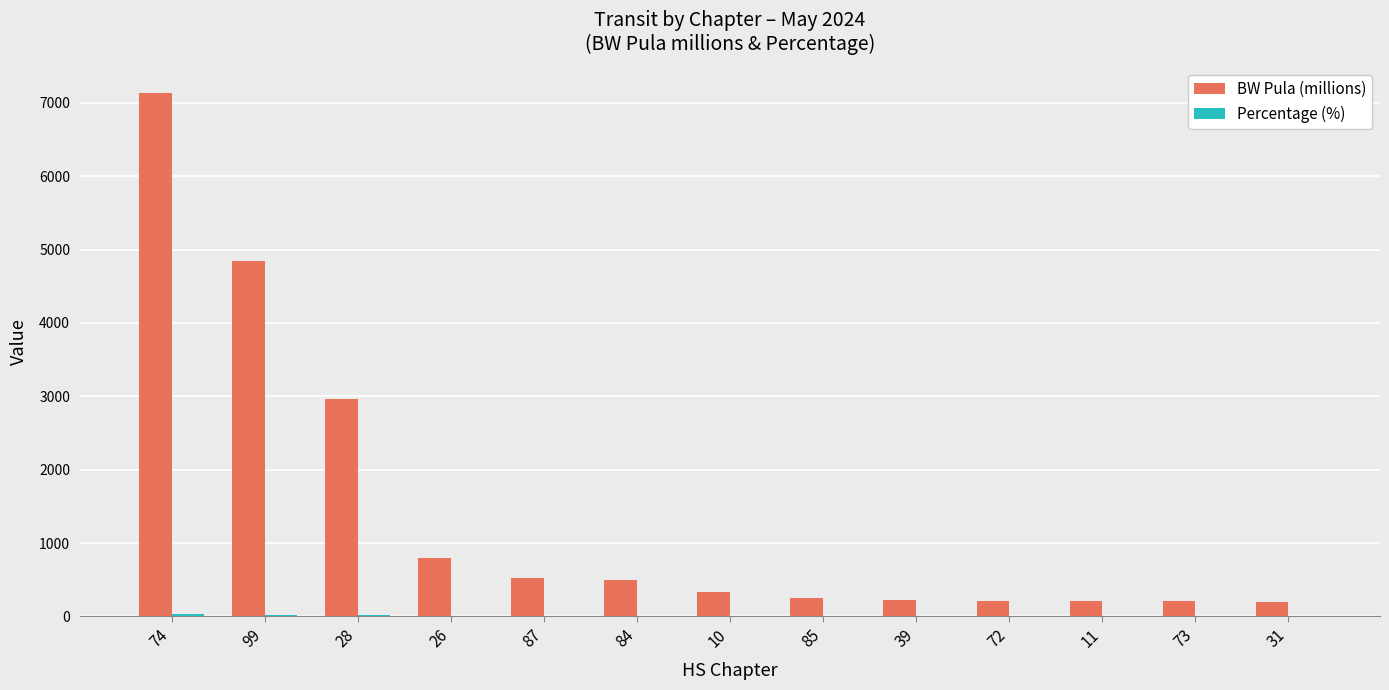

Which series has the largest total across all categories?

BW Pula (millions)